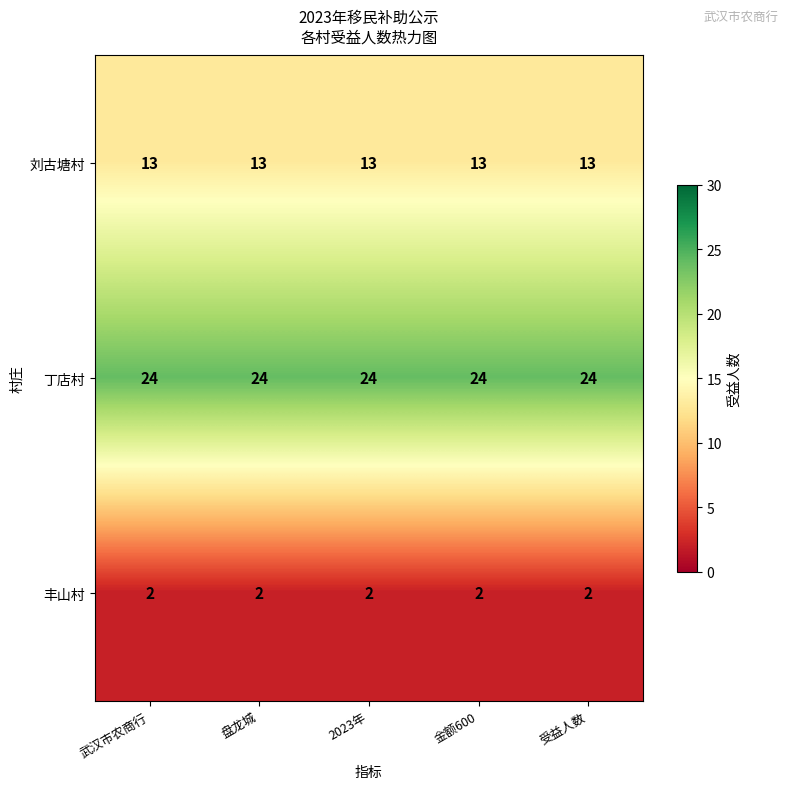

Is the value of 丁店村 at 武汉市农商行 greater than the value of 丰山村 at 武汉市农商行?

Yes